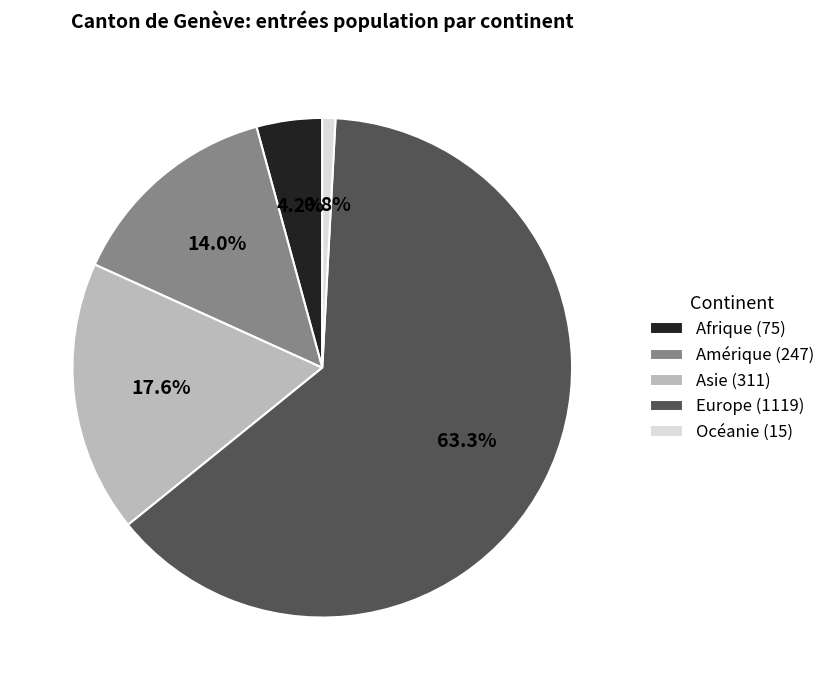

What is the ratio of the value at Asie to the value at Océanie?

20.7